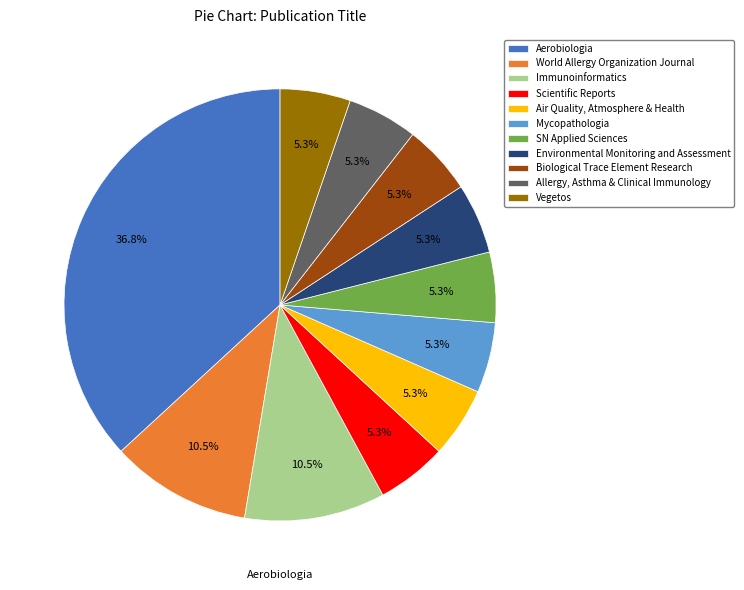

Count the number of slices in the pie.

11